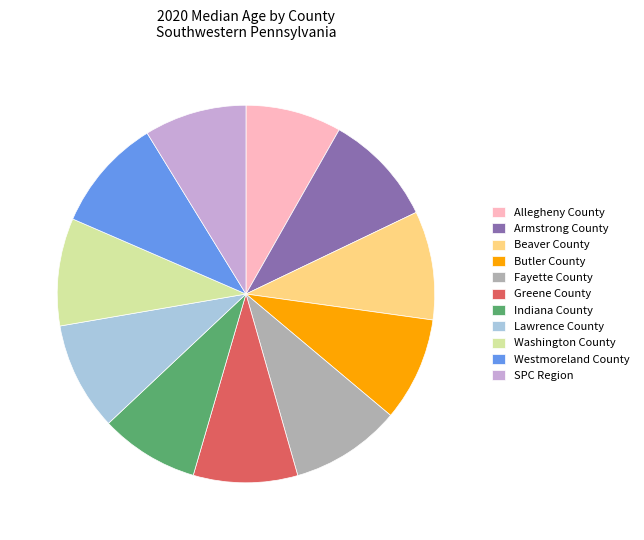

Is it true that Allegheny County is 8% of the pie?

True